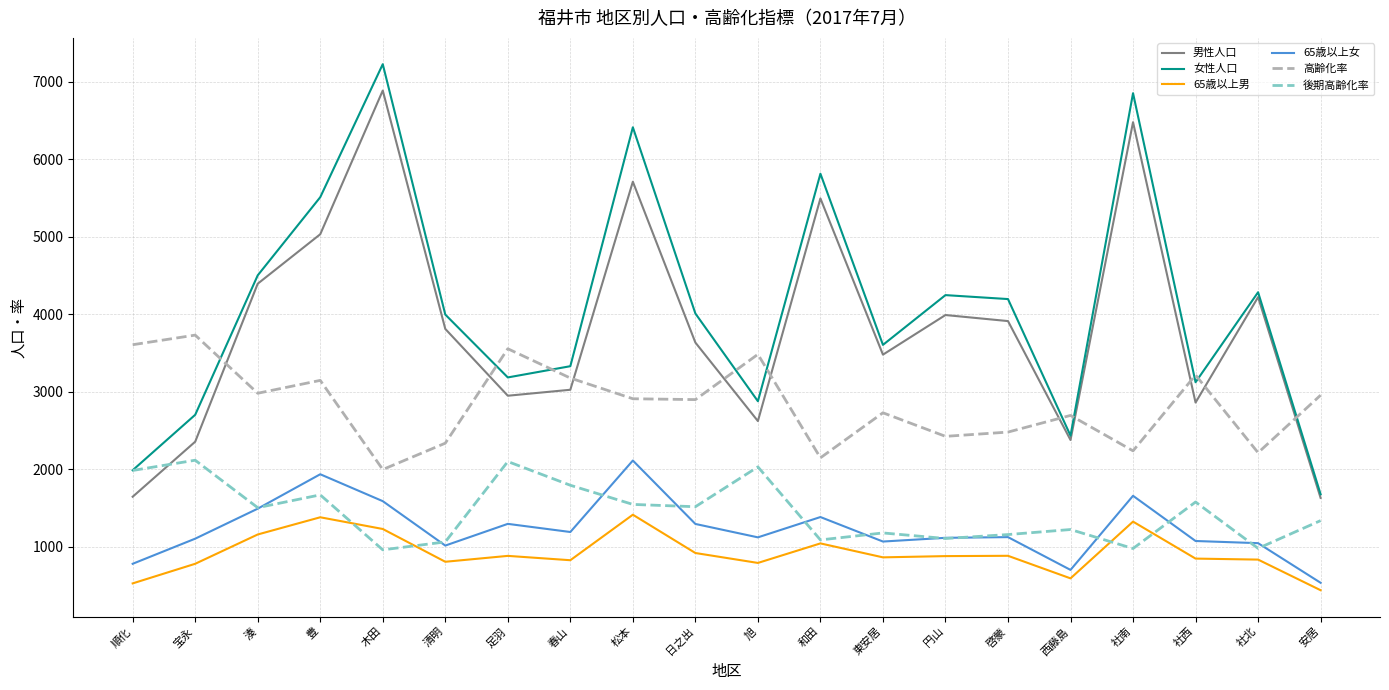

The 高齢化率 series shows 1381.0 at 松本. True or false?

False